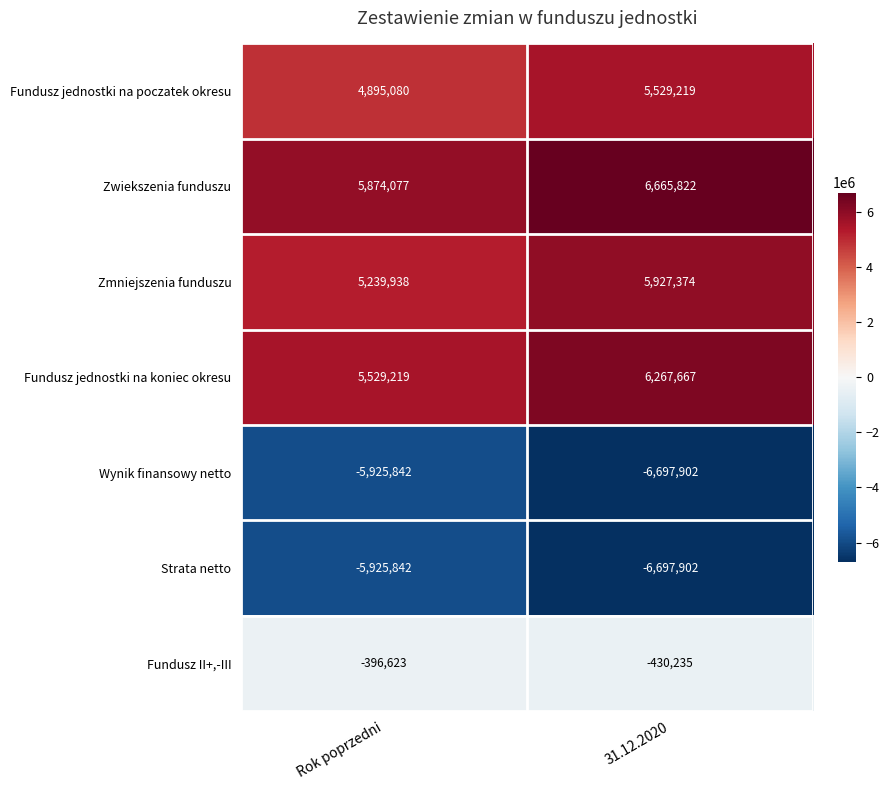

Which series has the largest total across all categories?

Zwiekszenia funduszu